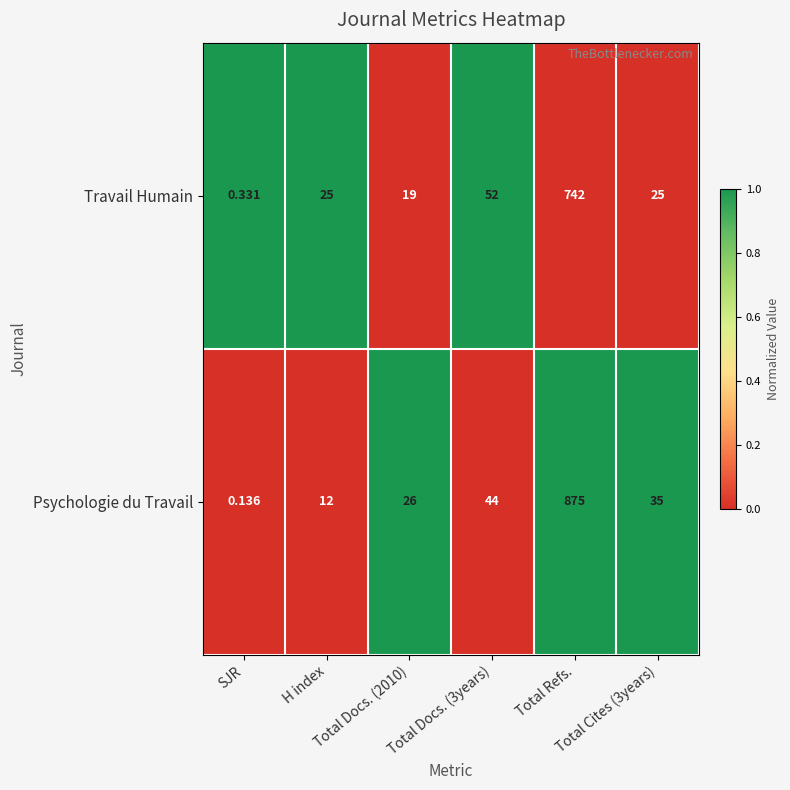

Which series has the largest range (max minus min)?

Psychologie du Travail